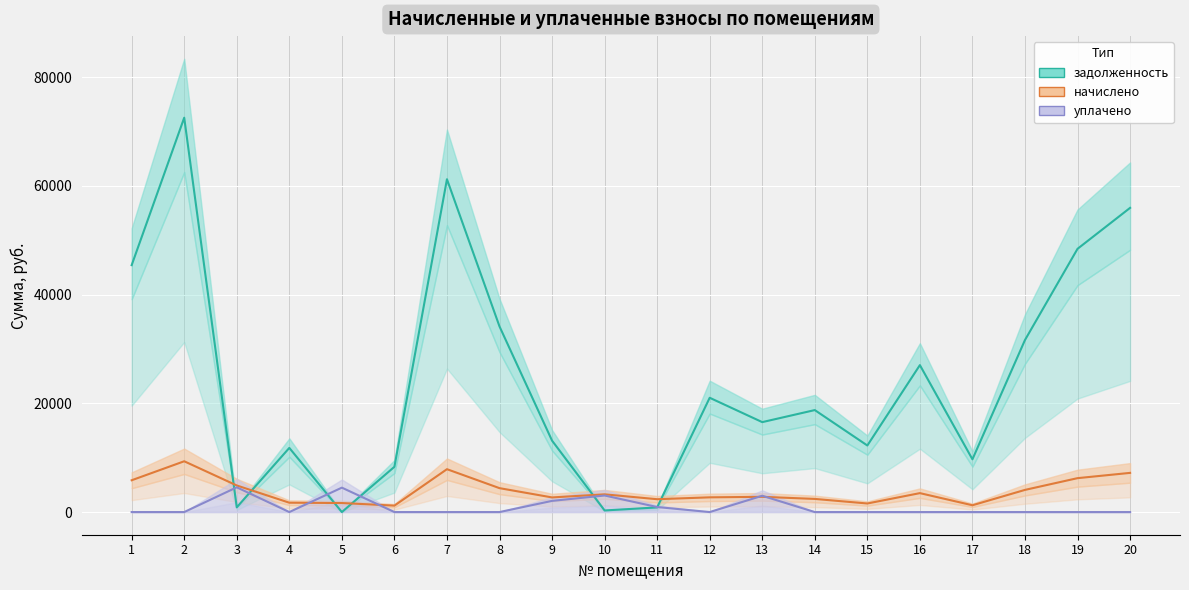

How many data points in начислено are above 3261?

10